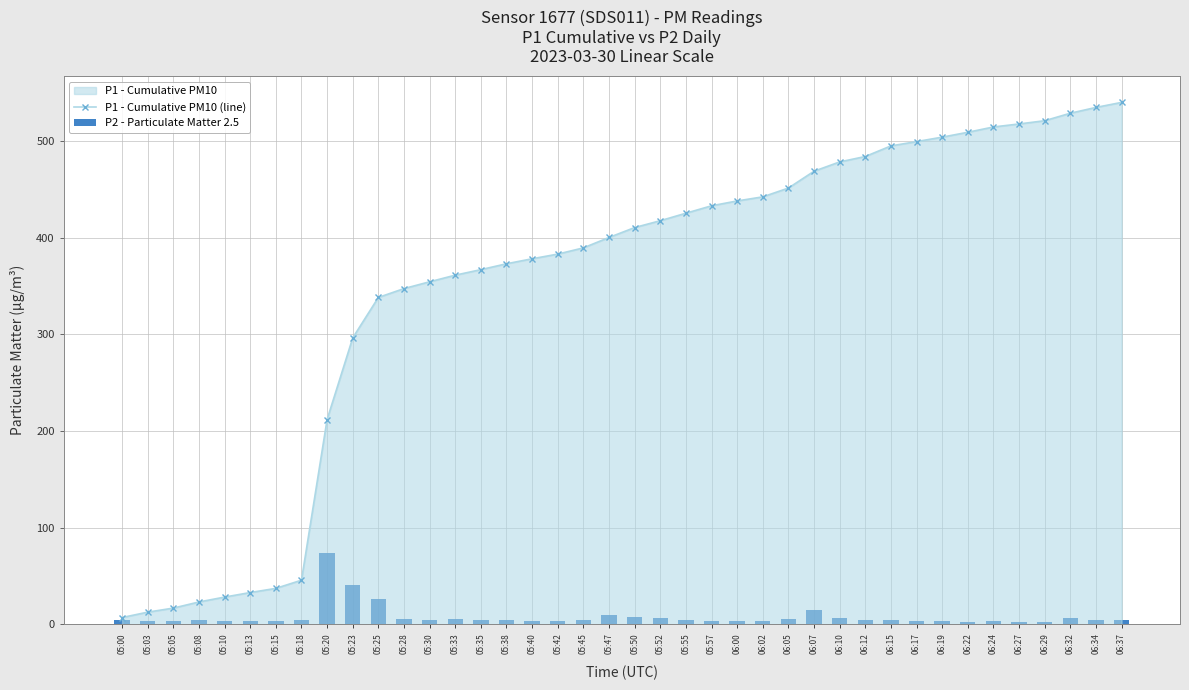

What is the approximate value of P1 - Cumulative PM10 (line) at 05:03?

12.6